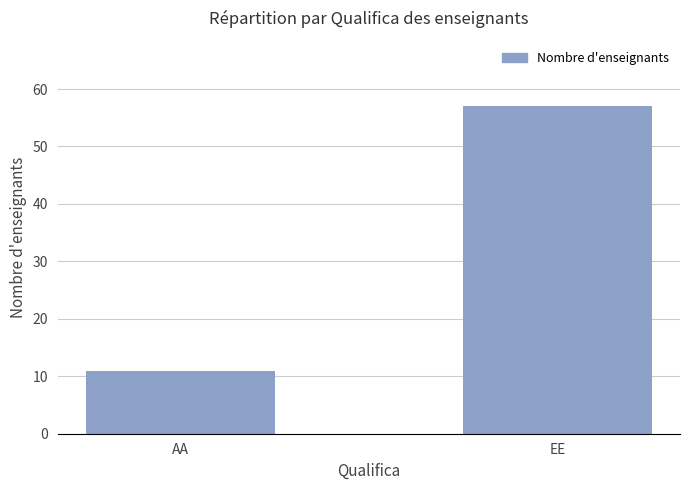

Reading left to right, what are all the values shown in this chart?

AA=11	EE=57